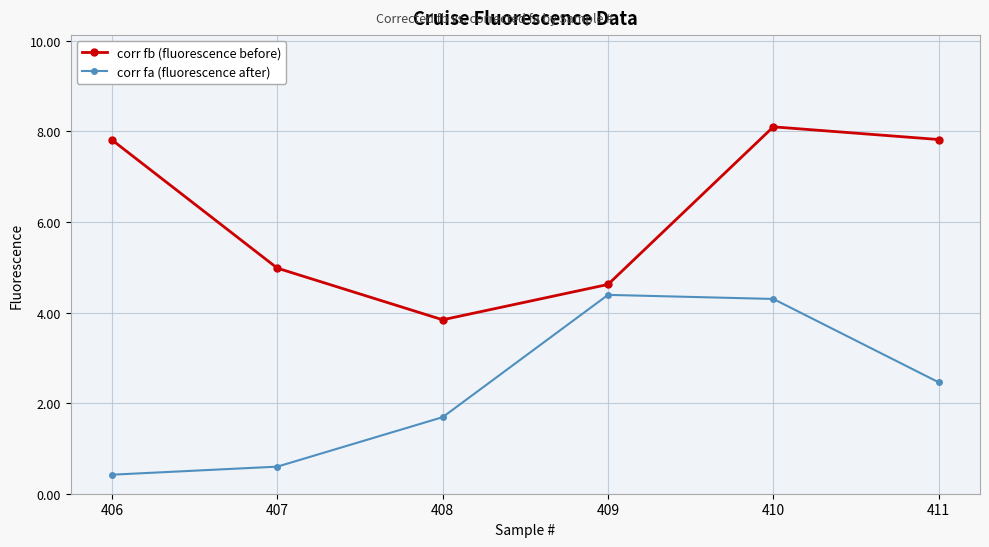

At how many categories does at least one series exceed 2?

6